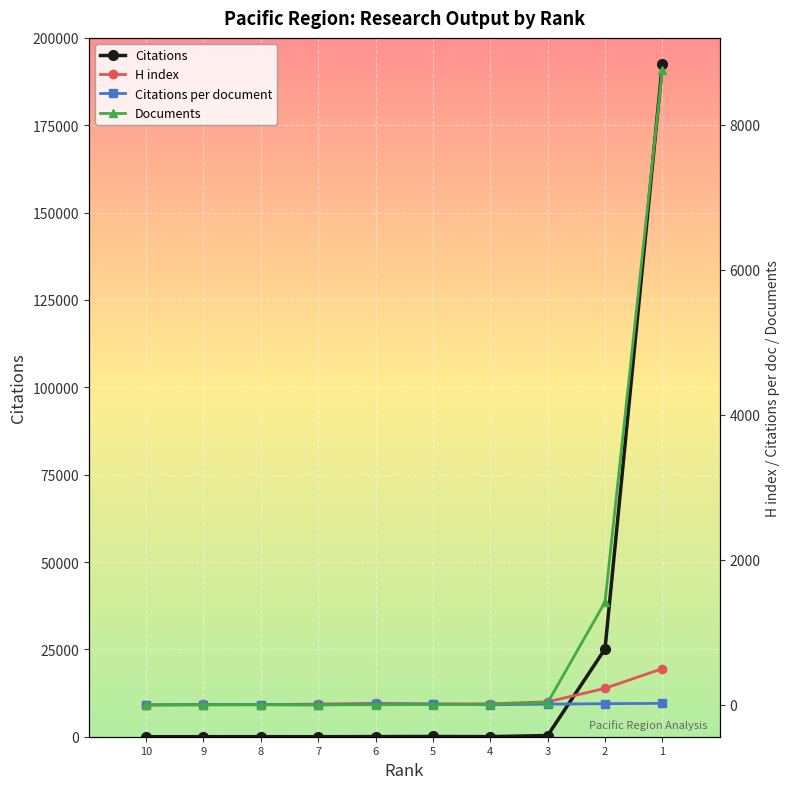

What is the difference between the maximum and minimum values in the Documents series?

8757.0